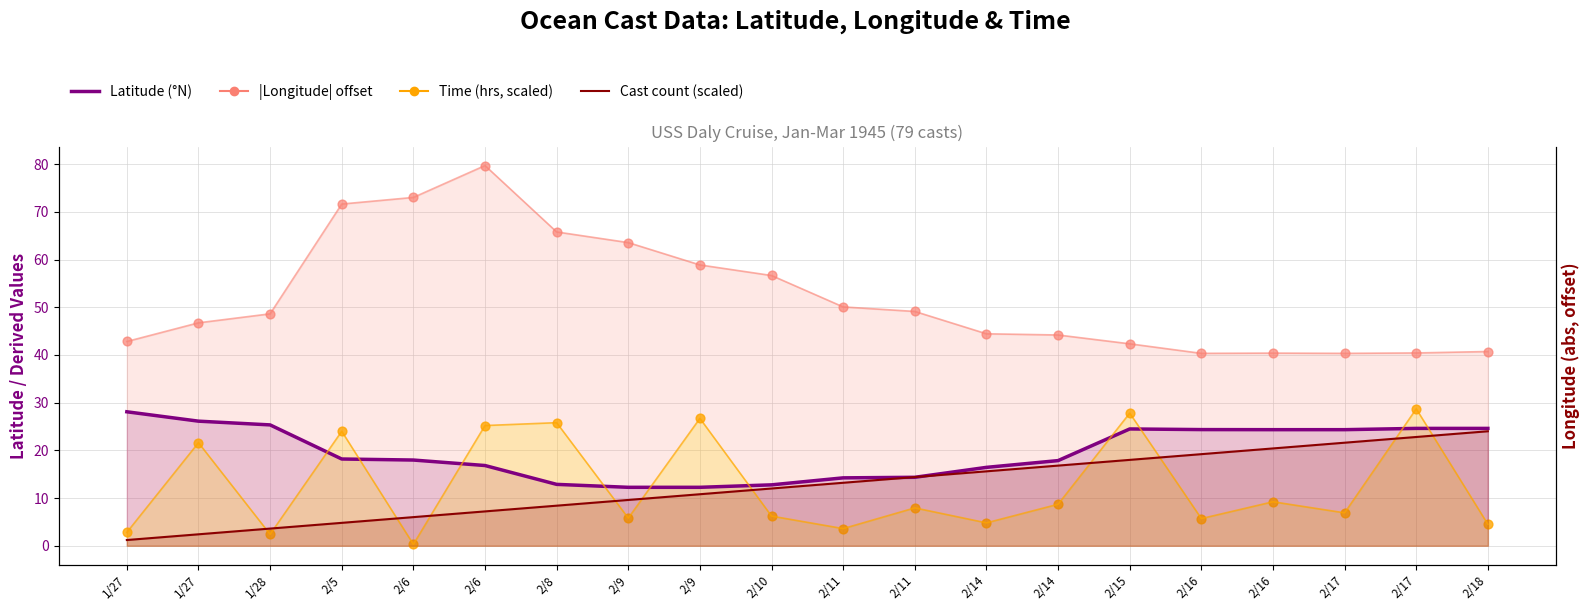

At which category is the sum across all series the highest?

2/6